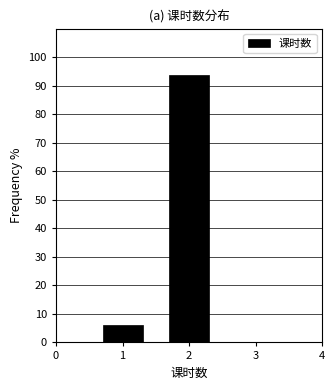

What is the change in value from 1 to 2?

+87.5